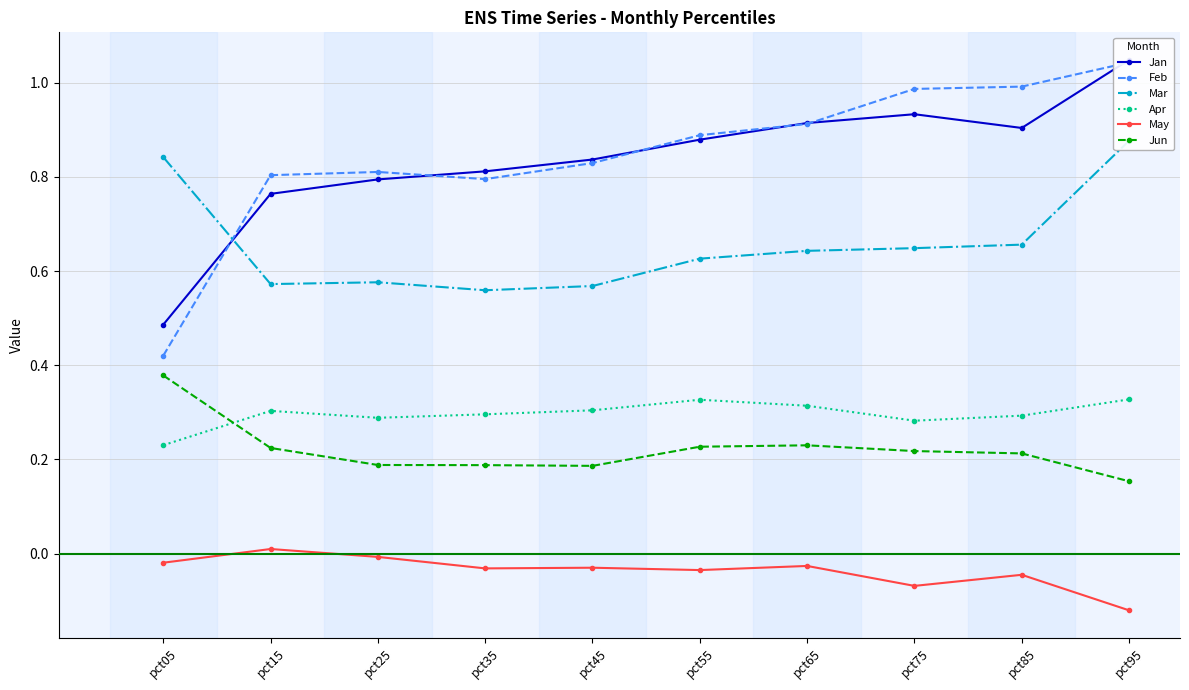

The value of Mar at pct45 is 0.6. True or false?

True